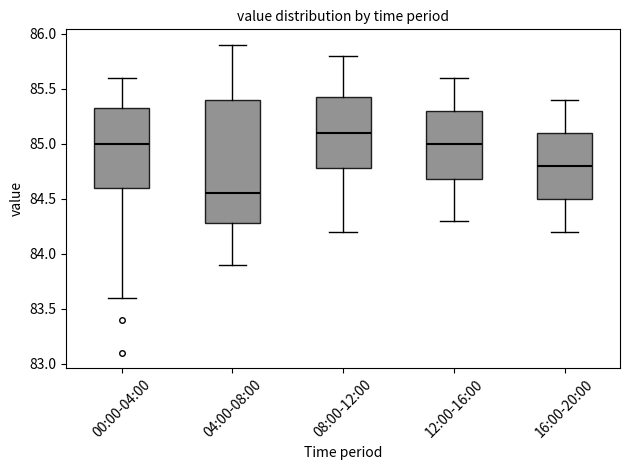

Reading left to right, read every box against the y-axis: the position of its median line, the range the box covers, and the ends of its whiskers. The values are not printed on the chart, so give them approximately, as read against the axis.

00:00-04:00: median 85.00, box 84.60 to 85.35, whiskers 83.60 to 85.60
04:00-08:00: median 84.55, box 84.30 to 85.40, whiskers 83.90 to 85.90
08:00-12:00: median 85.10, box 84.80 to 85.45, whiskers 84.20 to 85.80
12:00-16:00: median 85.00, box 84.70 to 85.30, whiskers 84.30 to 85.60
16:00-20:00: median 84.80, box 84.50 to 85.10, whiskers 84.20 to 85.40